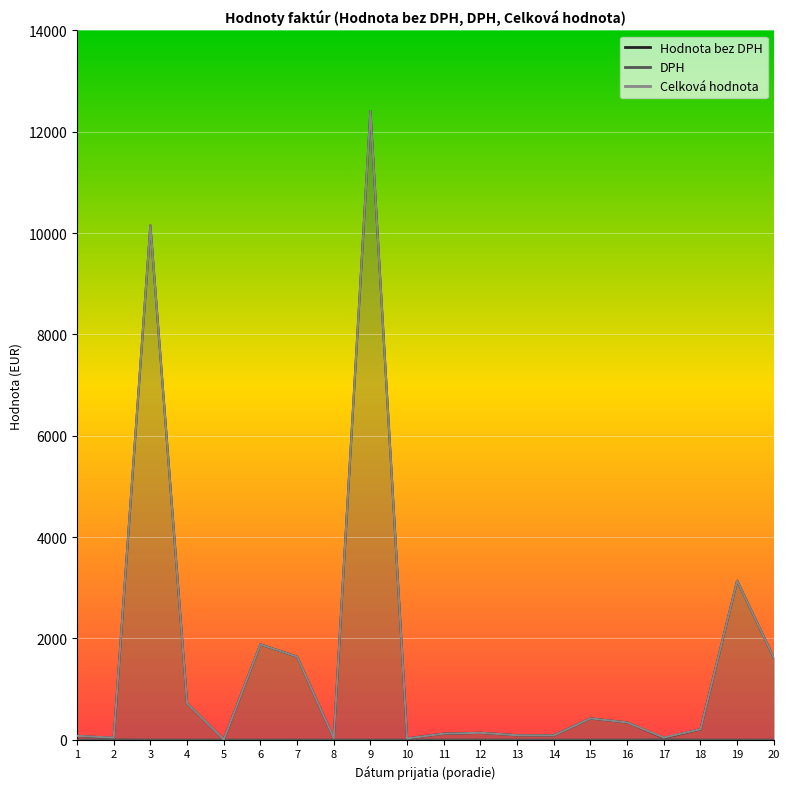

At 19, list the series in order from smallest to largest.

DPH, Hodnota bez DPH, Celková hodnota